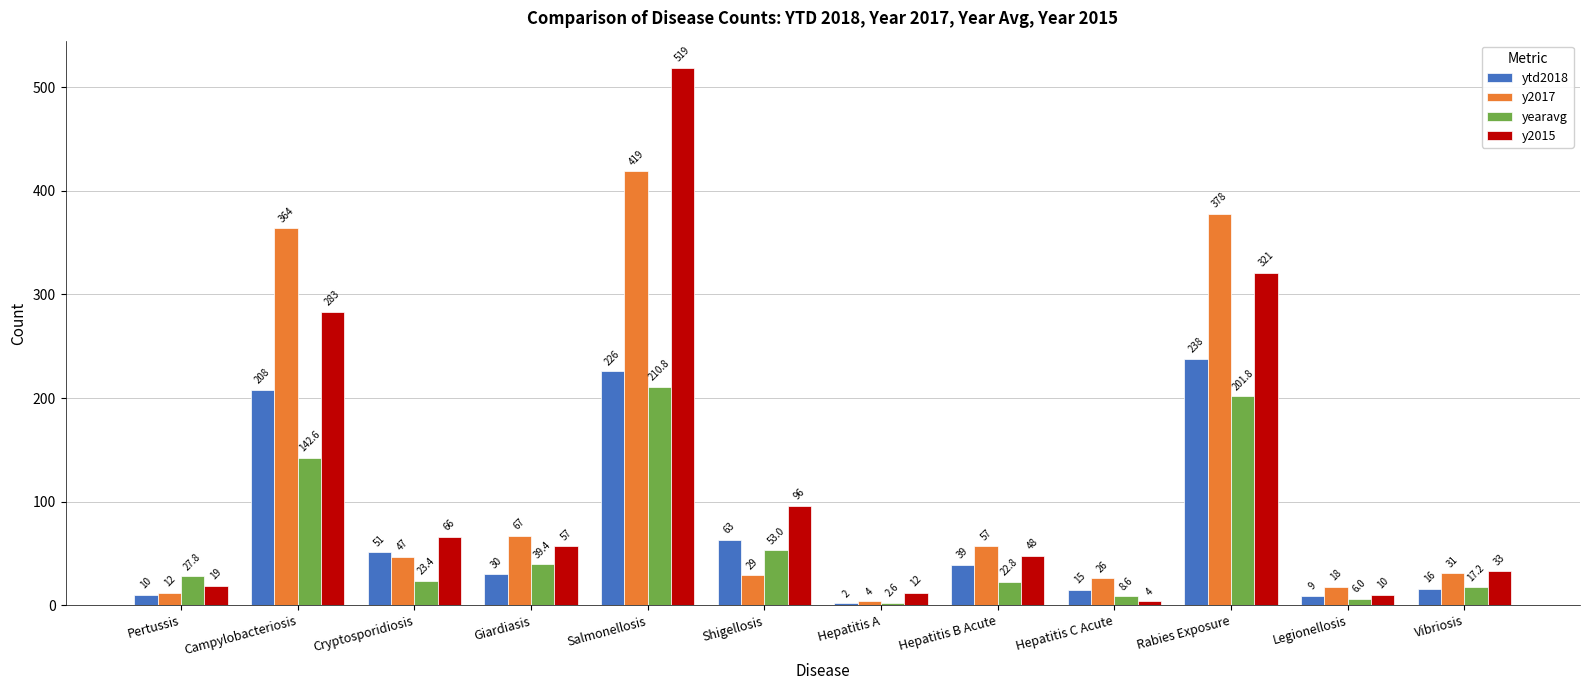

At which label does y2017 reach its minimum?

Hepatitis A